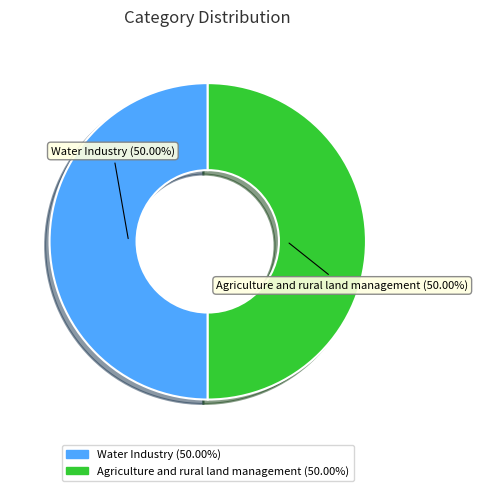

Combined, do Agriculture and rural land management and Water Industry account for over 50%?

Yes